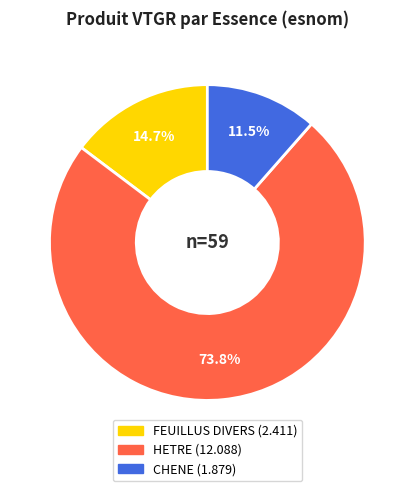

How much of the chart is everything except HETRE?

26.2%